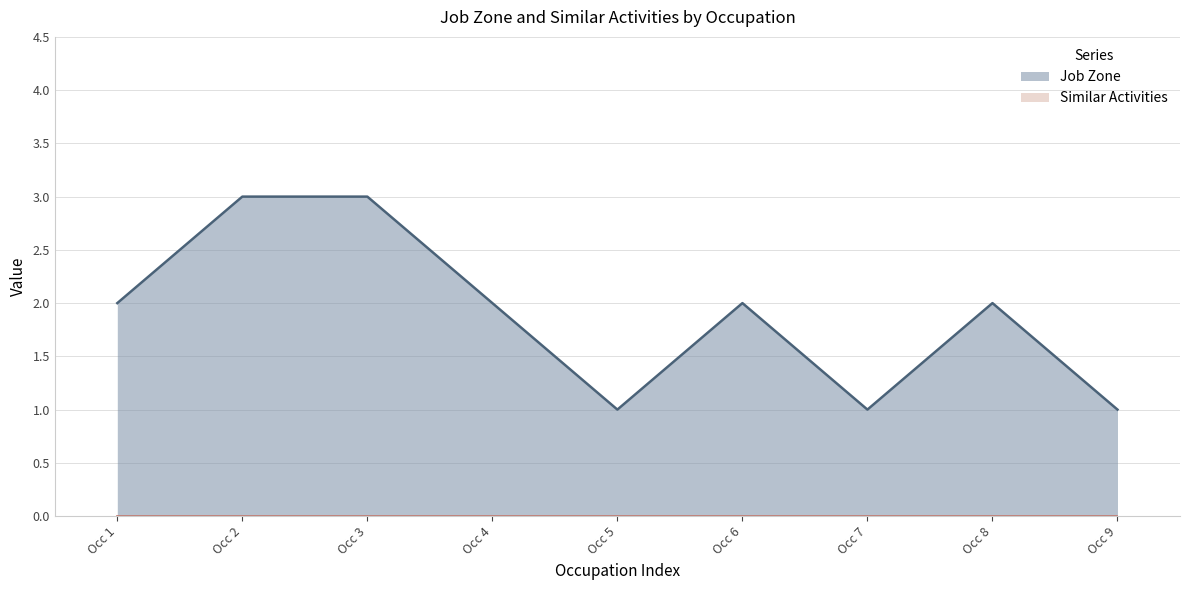

Which series has the largest range (max minus min)?

Job Zone